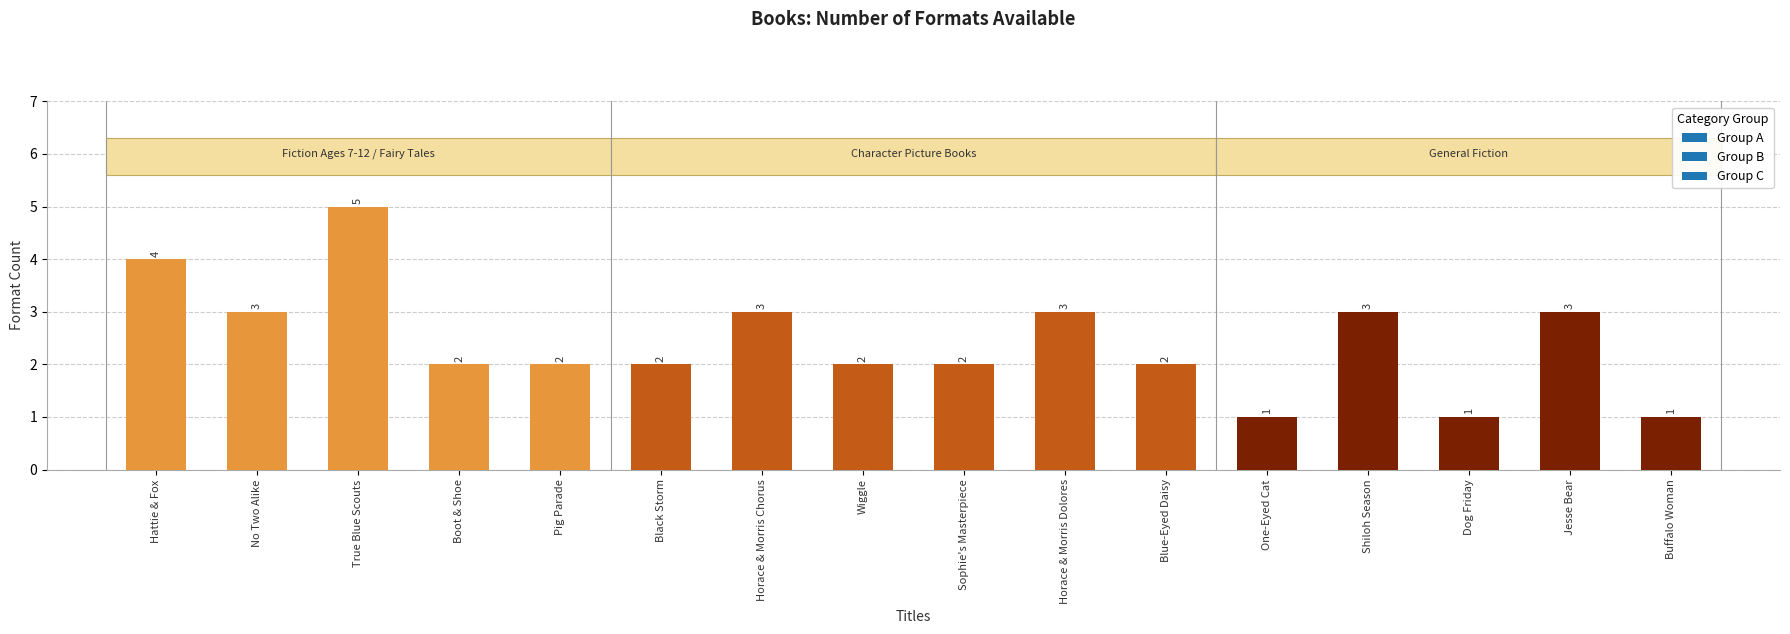

Which label corresponds to the largest value in the chart?

True Blue Scouts